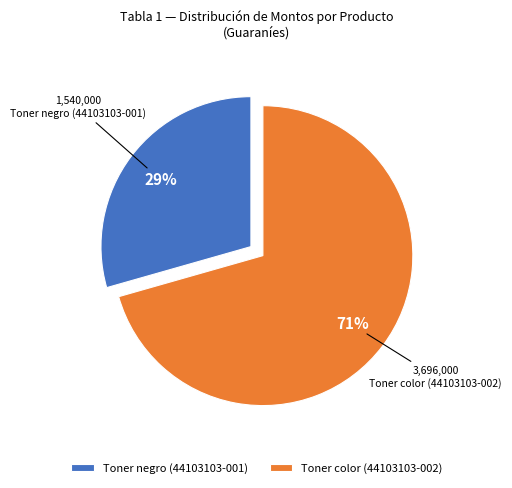

The Toner color (44103103-002) slice represents 71% of the pie. True or false?

True